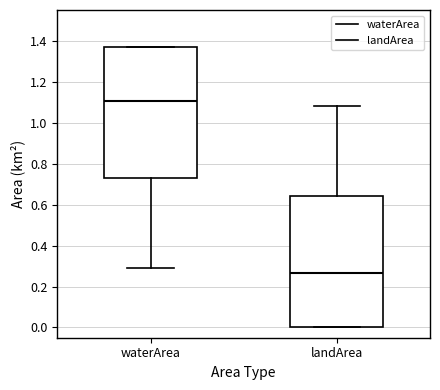

Reading left to right, transcribe this box plot: for each box, give where its median line is, the range the box spans, and where its two whiskers end, as read against the y-axis. The values are not printed on the chart, so give them approximately, as read against the axis.

waterArea: median 1.10, box 0.74 to 1.38, whiskers 0.30 to 1.38
landArea: median 0.26, box 0.00 to 0.64, whiskers 0.00 to 1.08